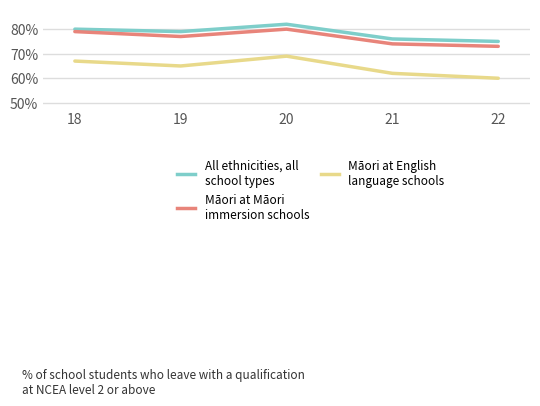

At which category does the chart reach its minimum across all series?

22